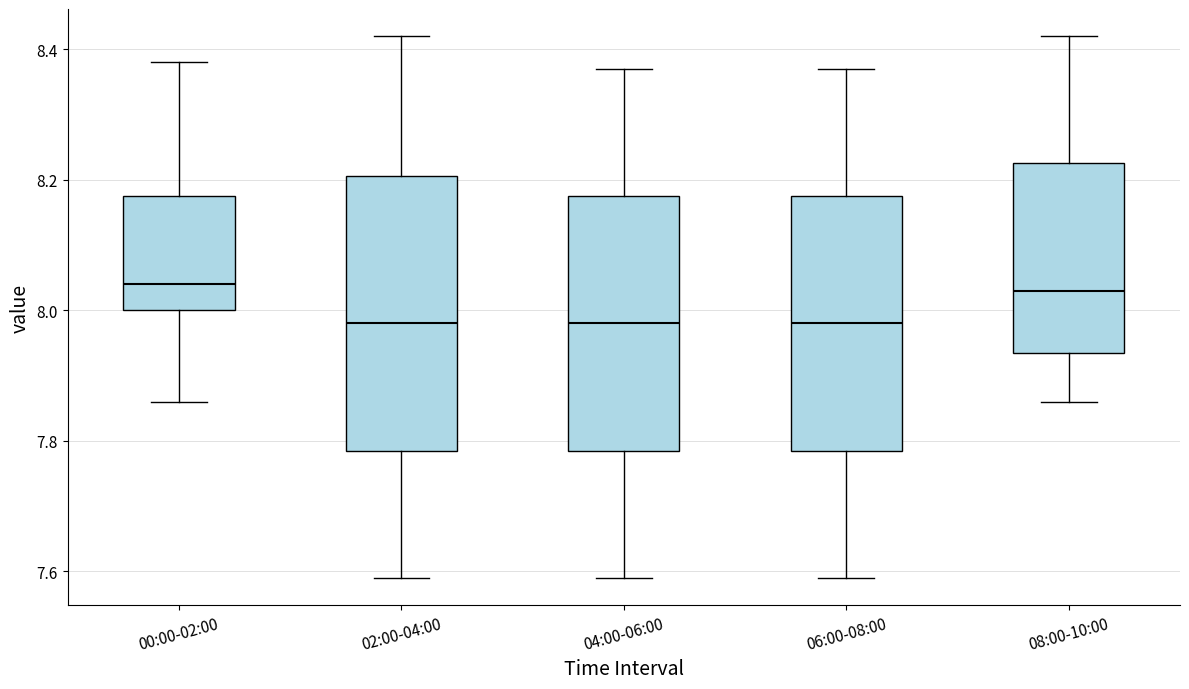

Reading left to right, transcribe this box plot: for each box, give where its median line is, the range the box spans, and where its two whiskers end, as read against the y-axis. The values are not printed on the chart, so give them approximately, as read against the axis.

00:00-02:00: median 8.04, box 8.00 to 8.18, whiskers 7.86 to 8.38
02:00-04:00: median 7.98, box 7.78 to 8.20, whiskers 7.60 to 8.42
04:00-06:00: median 7.98, box 7.78 to 8.18, whiskers 7.60 to 8.38
06:00-08:00: median 7.98, box 7.78 to 8.18, whiskers 7.60 to 8.38
08:00-10:00: median 8.04, box 7.94 to 8.22, whiskers 7.86 to 8.42